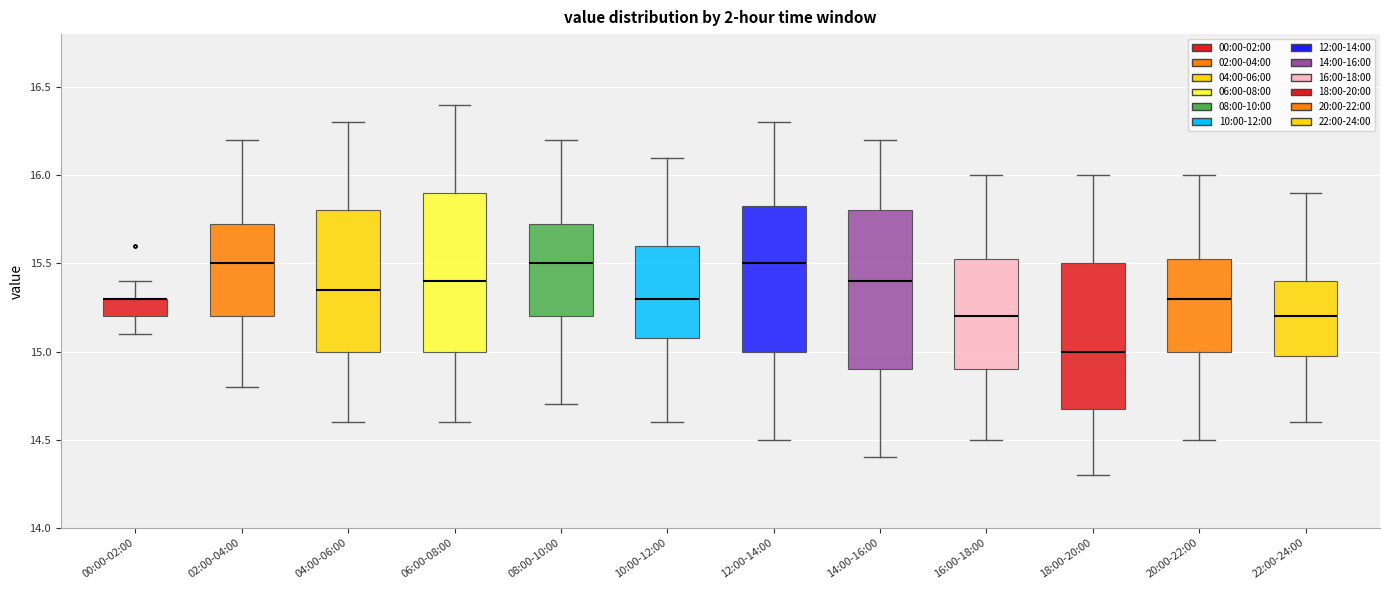

Reading left to right, transcribe this box plot: for each box, give where its median line is, the range the box spans, and where its two whiskers end, as read against the y-axis. The values are not printed on the chart, so give them approximately, as read against the axis.

00:00-02:00: median 15.30 (drawn on the box's upper edge), box 15.20 to 15.30, whiskers 15.10 to 15.40
02:00-04:00: median 15.50, box 15.20 to 15.75, whiskers 14.80 to 16.20
04:00-06:00: median 15.35, box 15.00 to 15.80, whiskers 14.60 to 16.30
06:00-08:00: median 15.40, box 15.00 to 15.90, whiskers 14.60 to 16.40
08:00-10:00: median 15.50, box 15.20 to 15.75, whiskers 14.70 to 16.20
10:00-12:00: median 15.30, box 15.10 to 15.60, whiskers 14.60 to 16.10
12:00-14:00: median 15.50, box 15.00 to 15.85, whiskers 14.50 to 16.30
14:00-16:00: median 15.40, box 14.90 to 15.80, whiskers 14.40 to 16.20
16:00-18:00: median 15.20, box 14.90 to 15.55, whiskers 14.50 to 16.00
18:00-20:00: median 15.00, box 14.70 to 15.50, whiskers 14.30 to 16.00
20:00-22:00: median 15.30, box 15.00 to 15.55, whiskers 14.50 to 16.00
22:00-24:00: median 15.20, box 15.00 to 15.40, whiskers 14.60 to 15.90